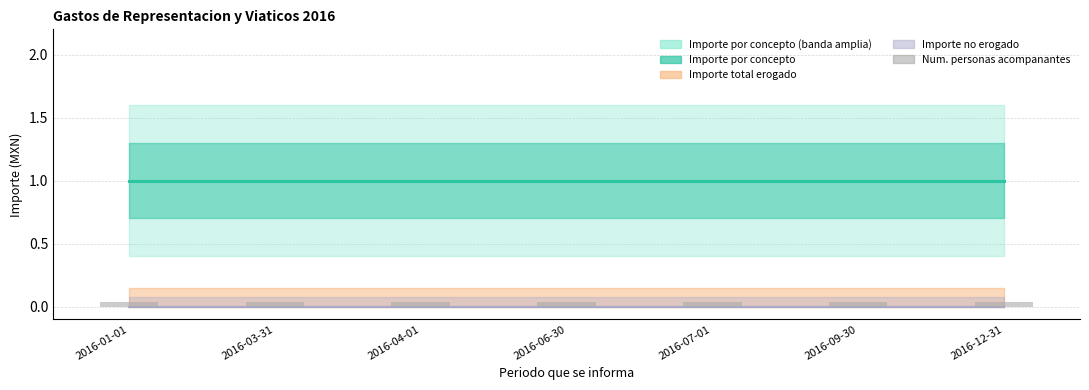

What is the average value of the Importe por concepto series?

1.0